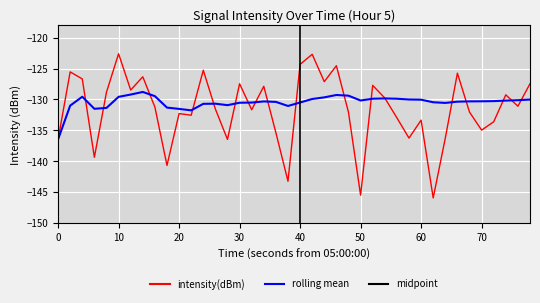

At 0, list the series in order from smallest to largest.

intensity(dBm), rolling_mean